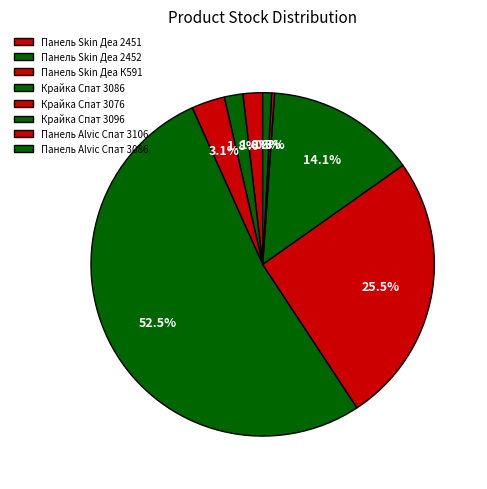

To the nearest percent, what is the difference between the largest and smallest slice percentages?

52%